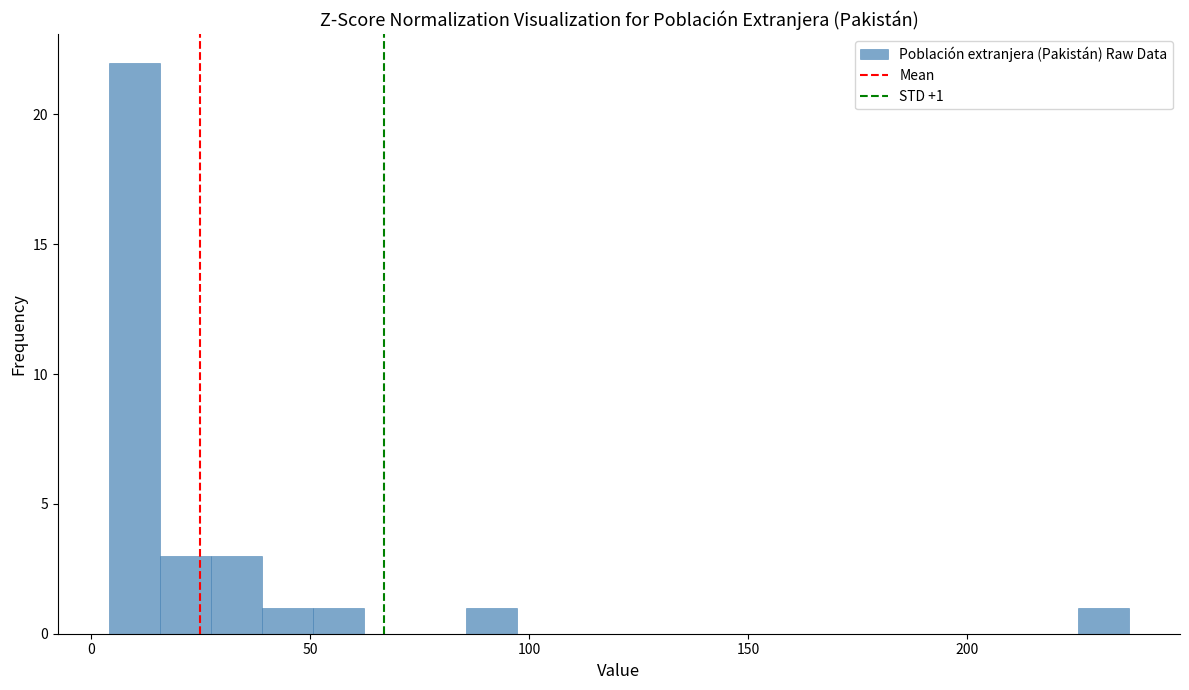

Around what value on the x-axis is the tallest bar? Give the approximate position of its centre, as read against the axis.

10